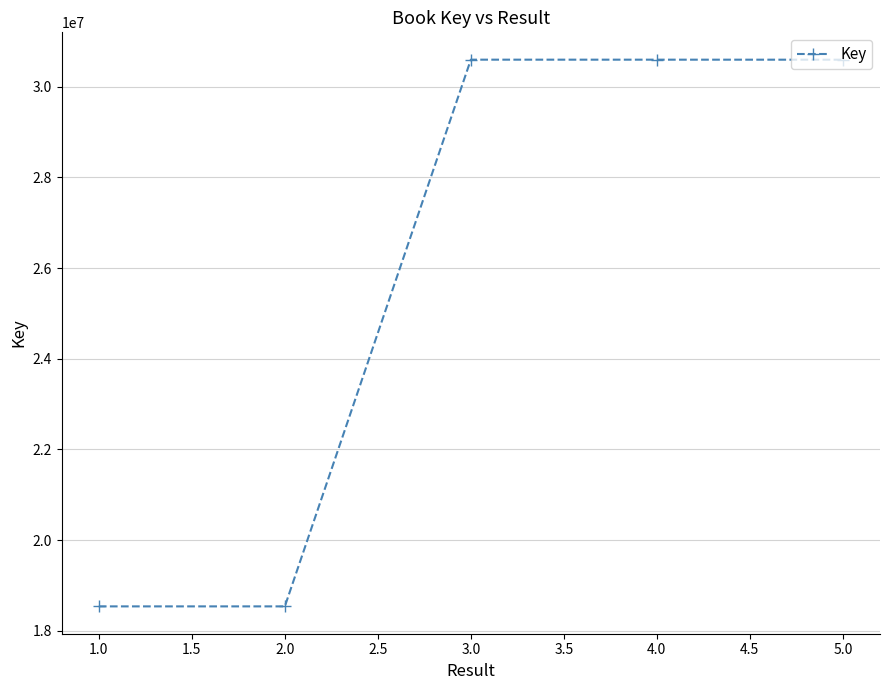

Is it true that the value at 4.0 is 30597988?

True